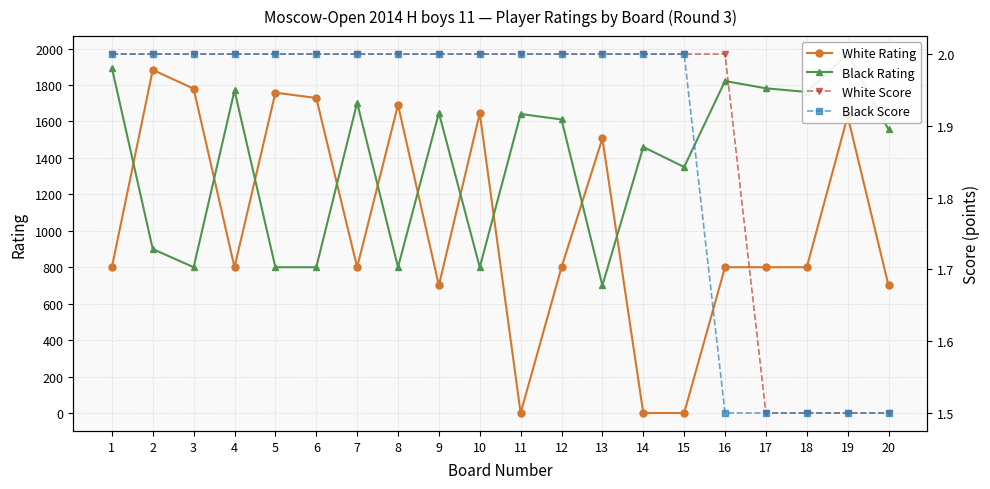

How many data points does each series have?

20